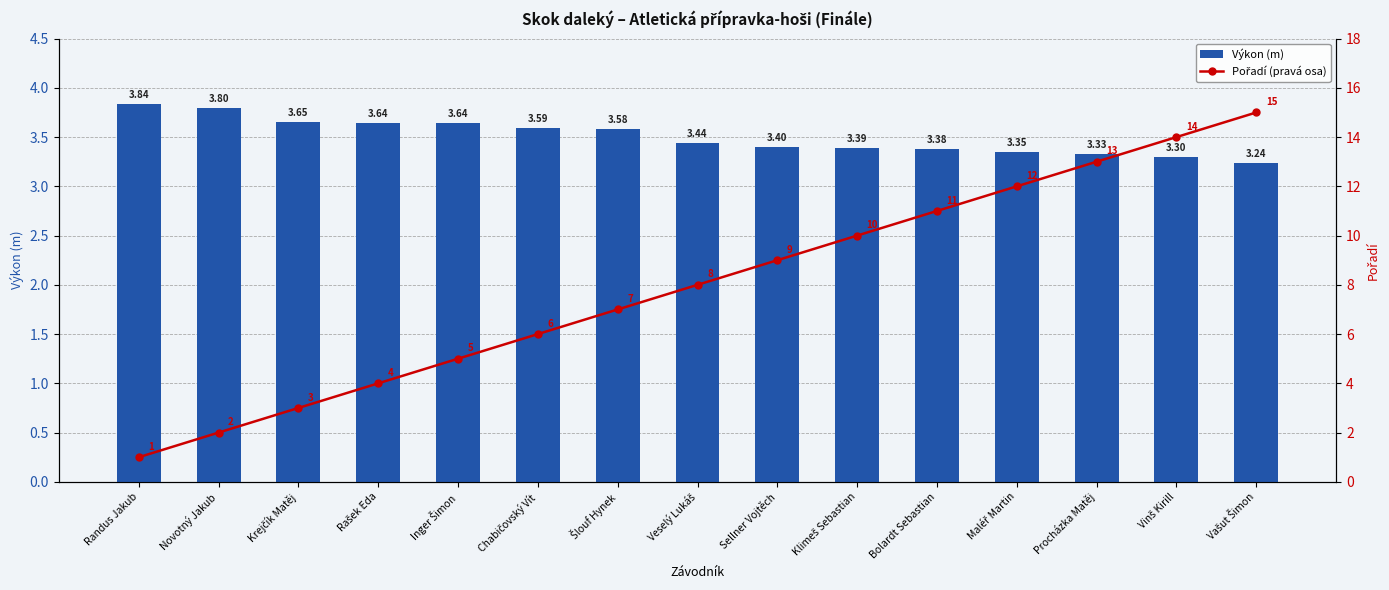

What is the difference between the maximum and minimum values in the Výkon (m) series?

0.6